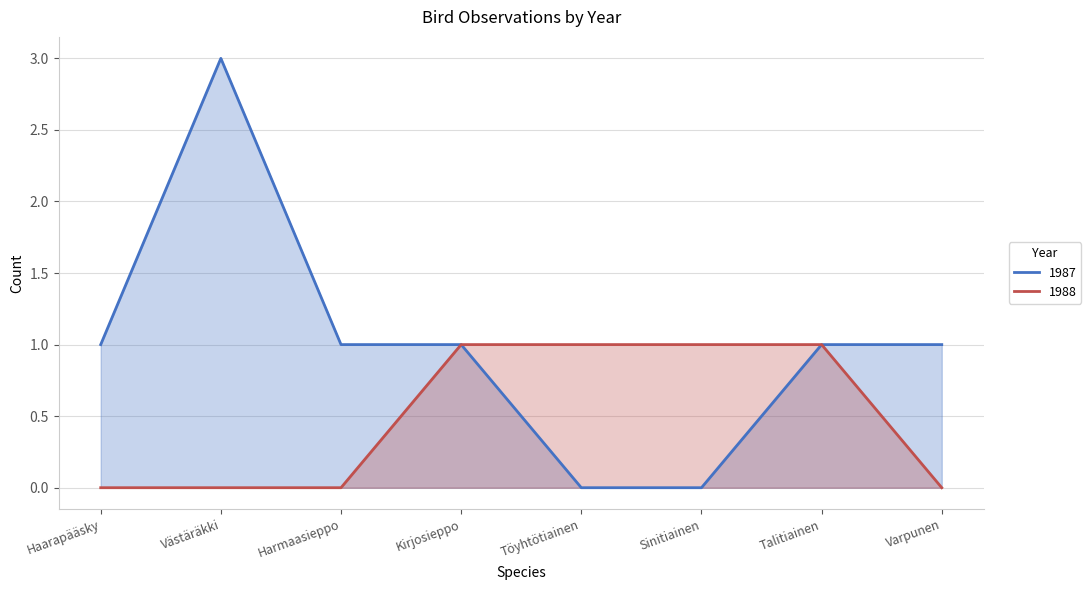

What is the total value across all series at Västäräkki?

3